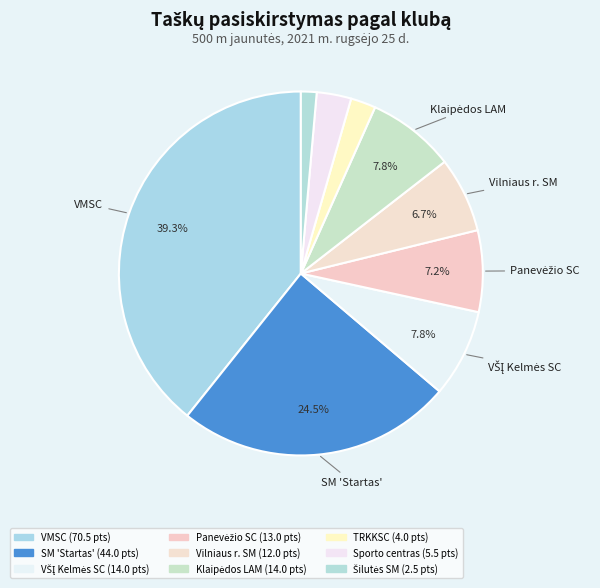

How many slices are in this pie chart?

9